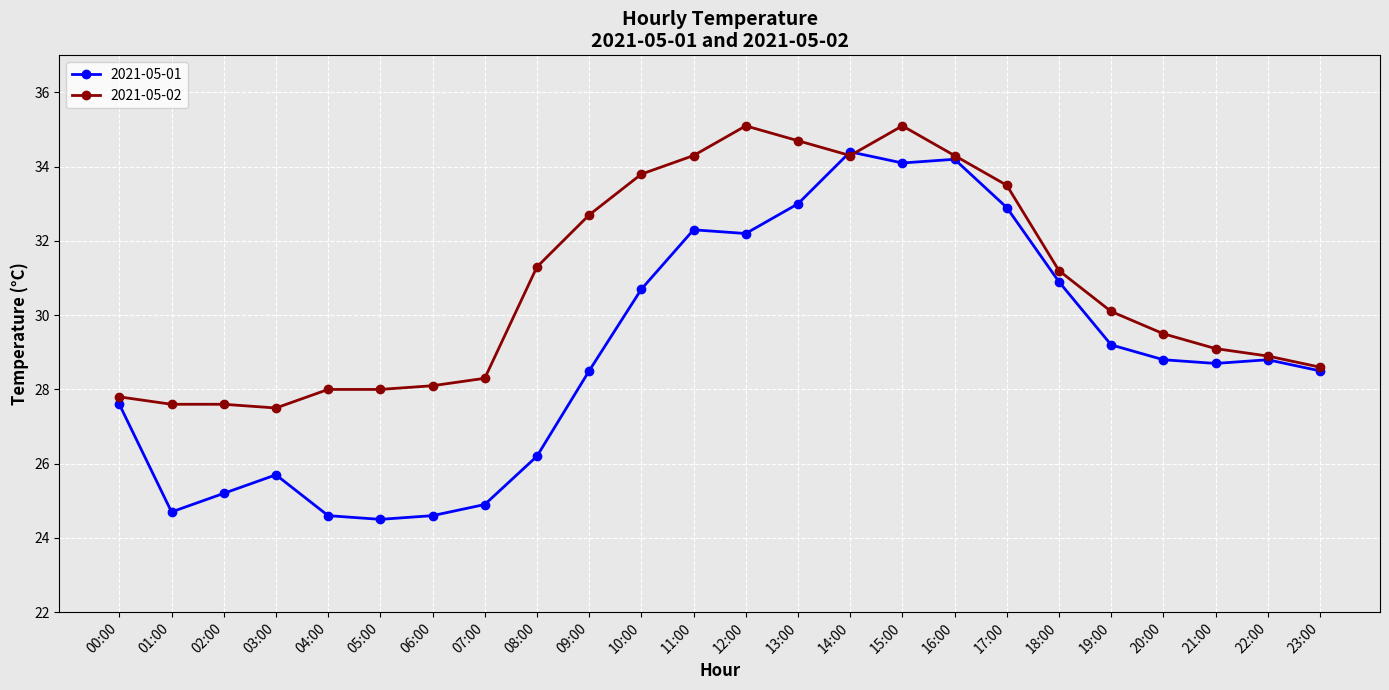

Where does the 2021-05-01 series first go above 28?

09:00